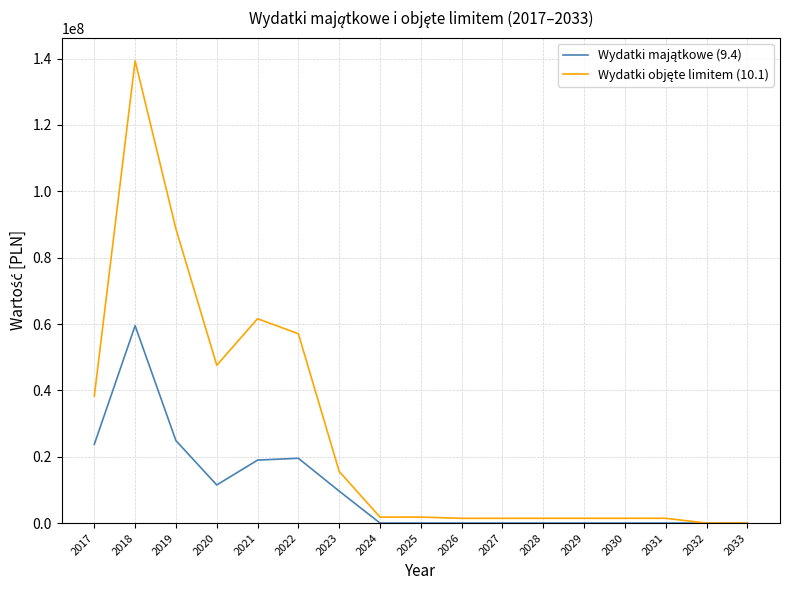

What is the total value across all series at 2017?

61979854.5